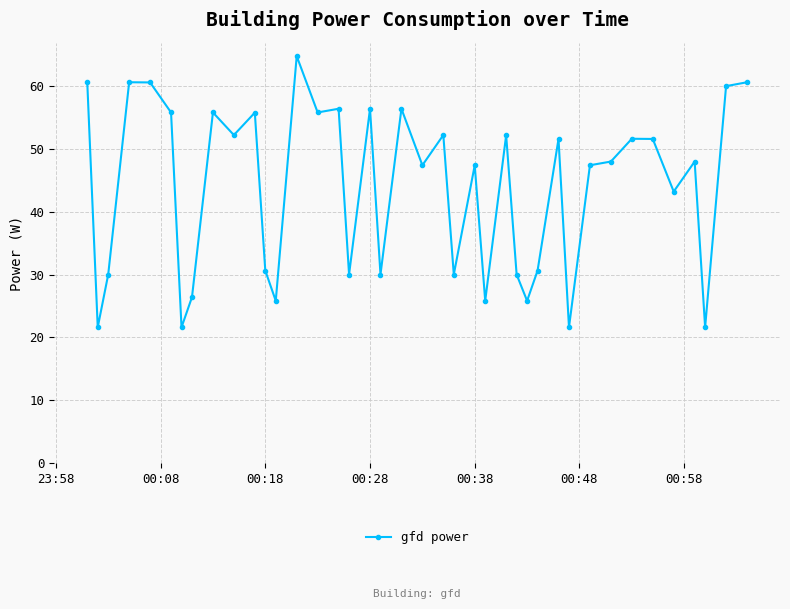

How many points are lower than both their immediate neighbors (excluding endpoints)?

14